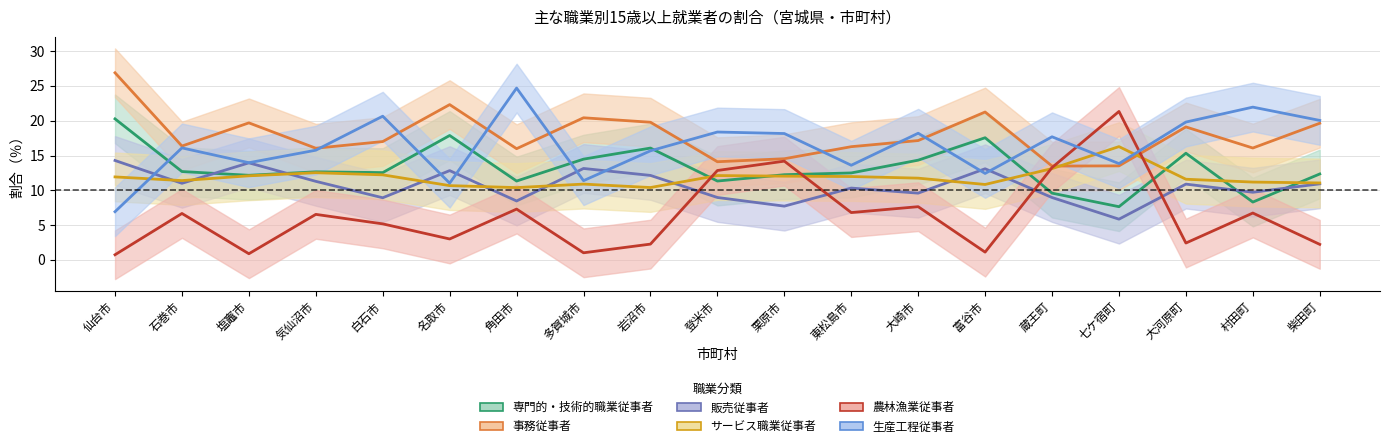

In 販売従事者, how many points are lower than both neighbors (excluding endpoints)?

7